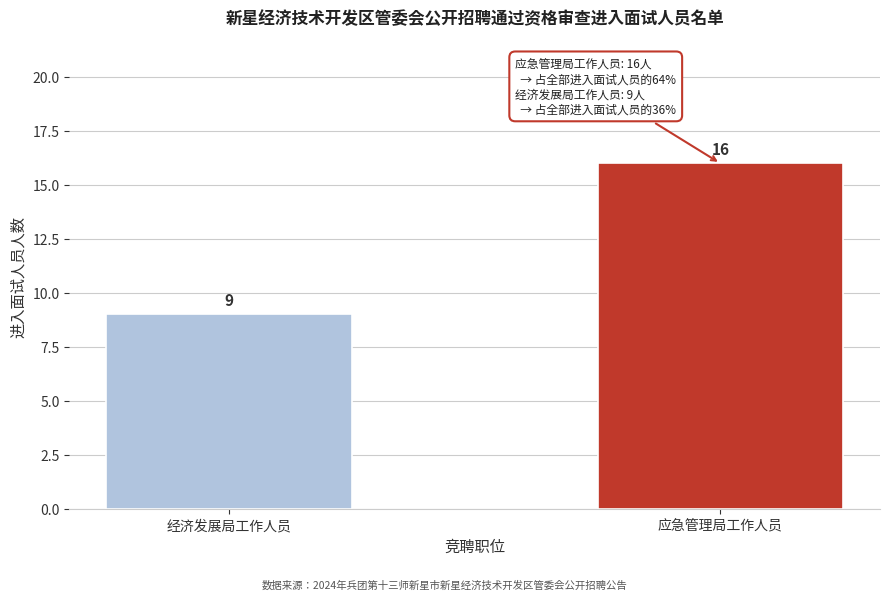

Reading left to right, transcribe all the data shown in this chart.

经济发展局工作人员=9	应急管理局工作人员=16